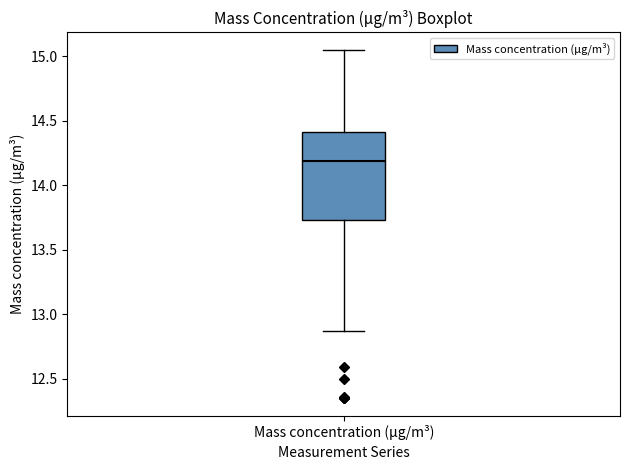

Transcribe this box plot: give where the median line is, the range the box spans, and where the two whiskers end, as read against the y-axis. The values are not printed on the chart, so give them approximately, as read against the axis.

median 14.20, box 13.75 to 14.40, whiskers 12.85 to 15.05